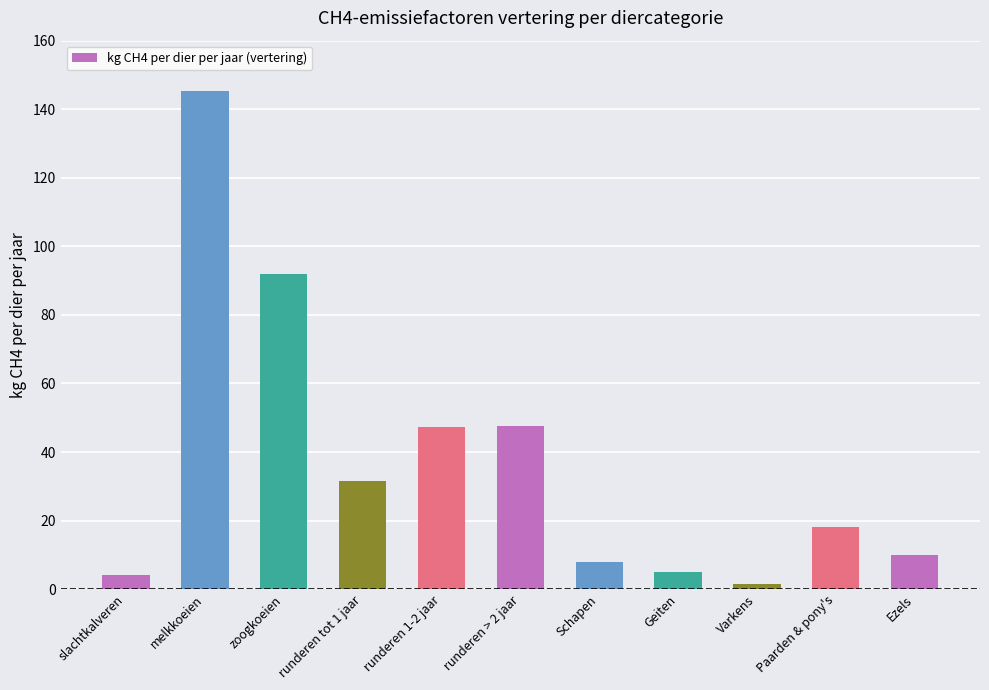

At which label is the value closest to 73?

zoogkoeien